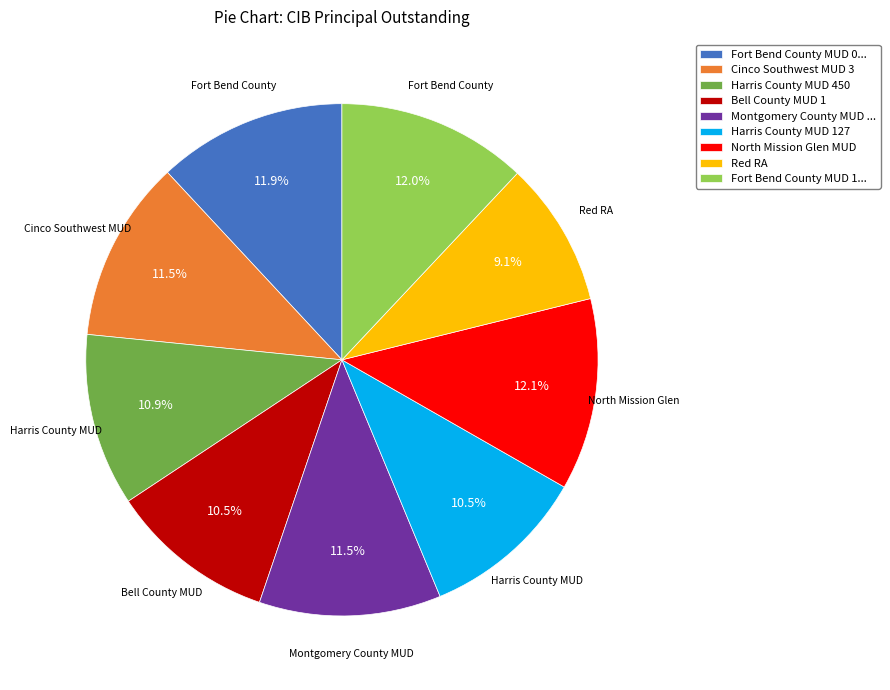

What is the ratio of the value at Cinco Southwest MUD 3 to the value at Fort Bend County MUD 1...?

1.0